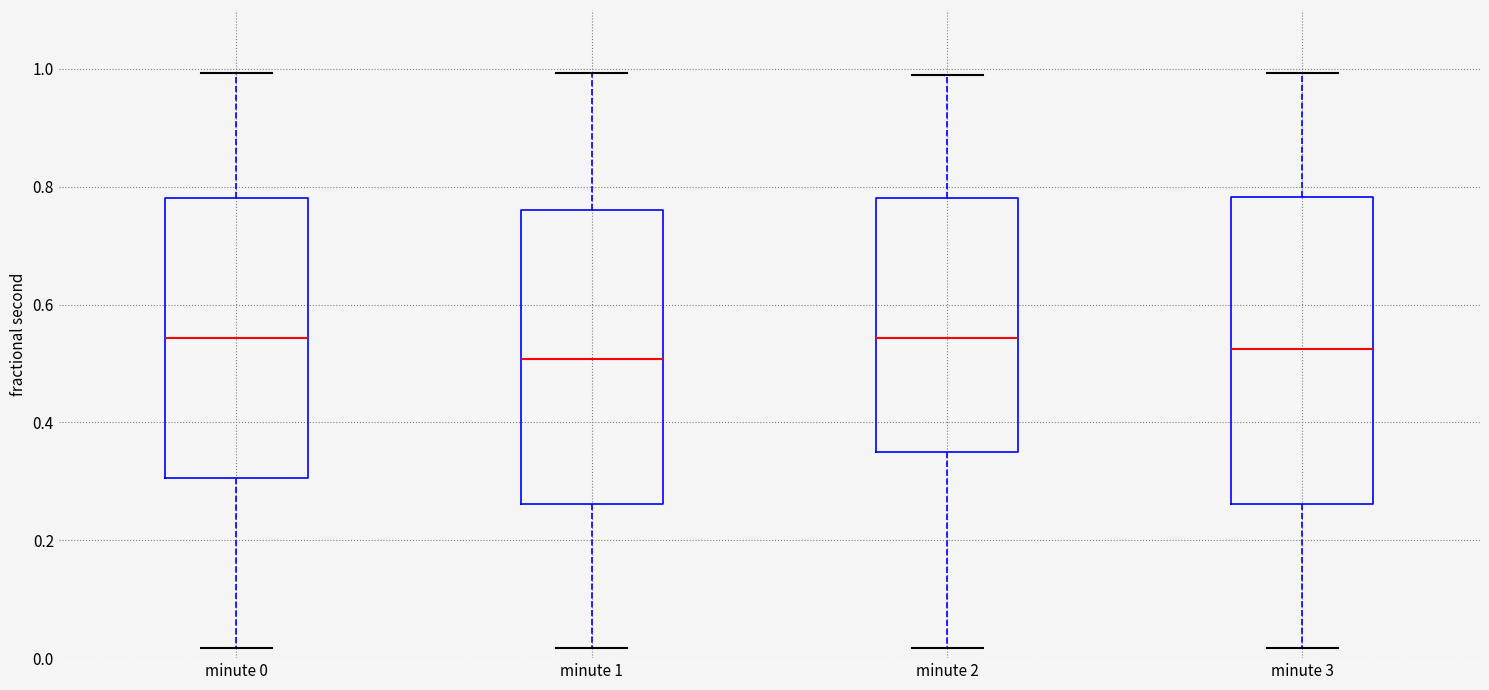

Where is the lower edge of the box for minute 2 on the y-axis? The values are not printed on the chart, so give them approximately, as read against the axis.

0.34